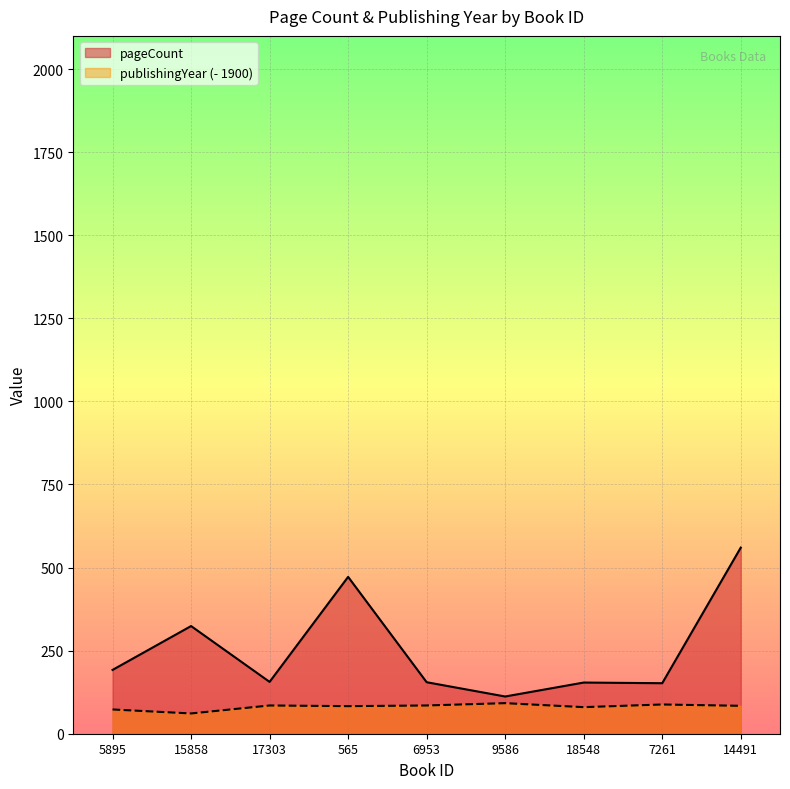

Does the chart display data point markers on the line(s)?

No